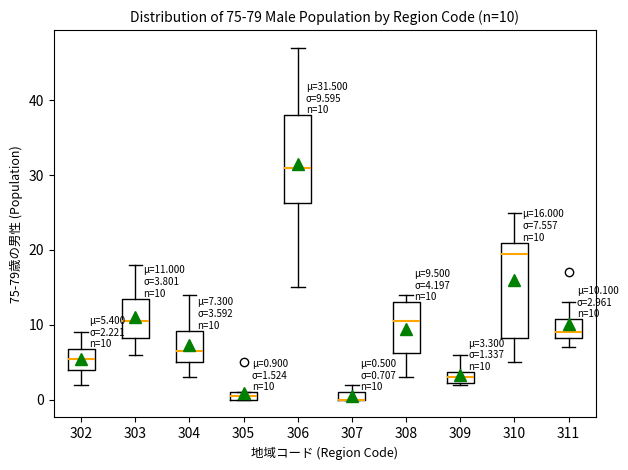

Comparing the boxes themselves (not the whiskers), which one is the tallest?

310